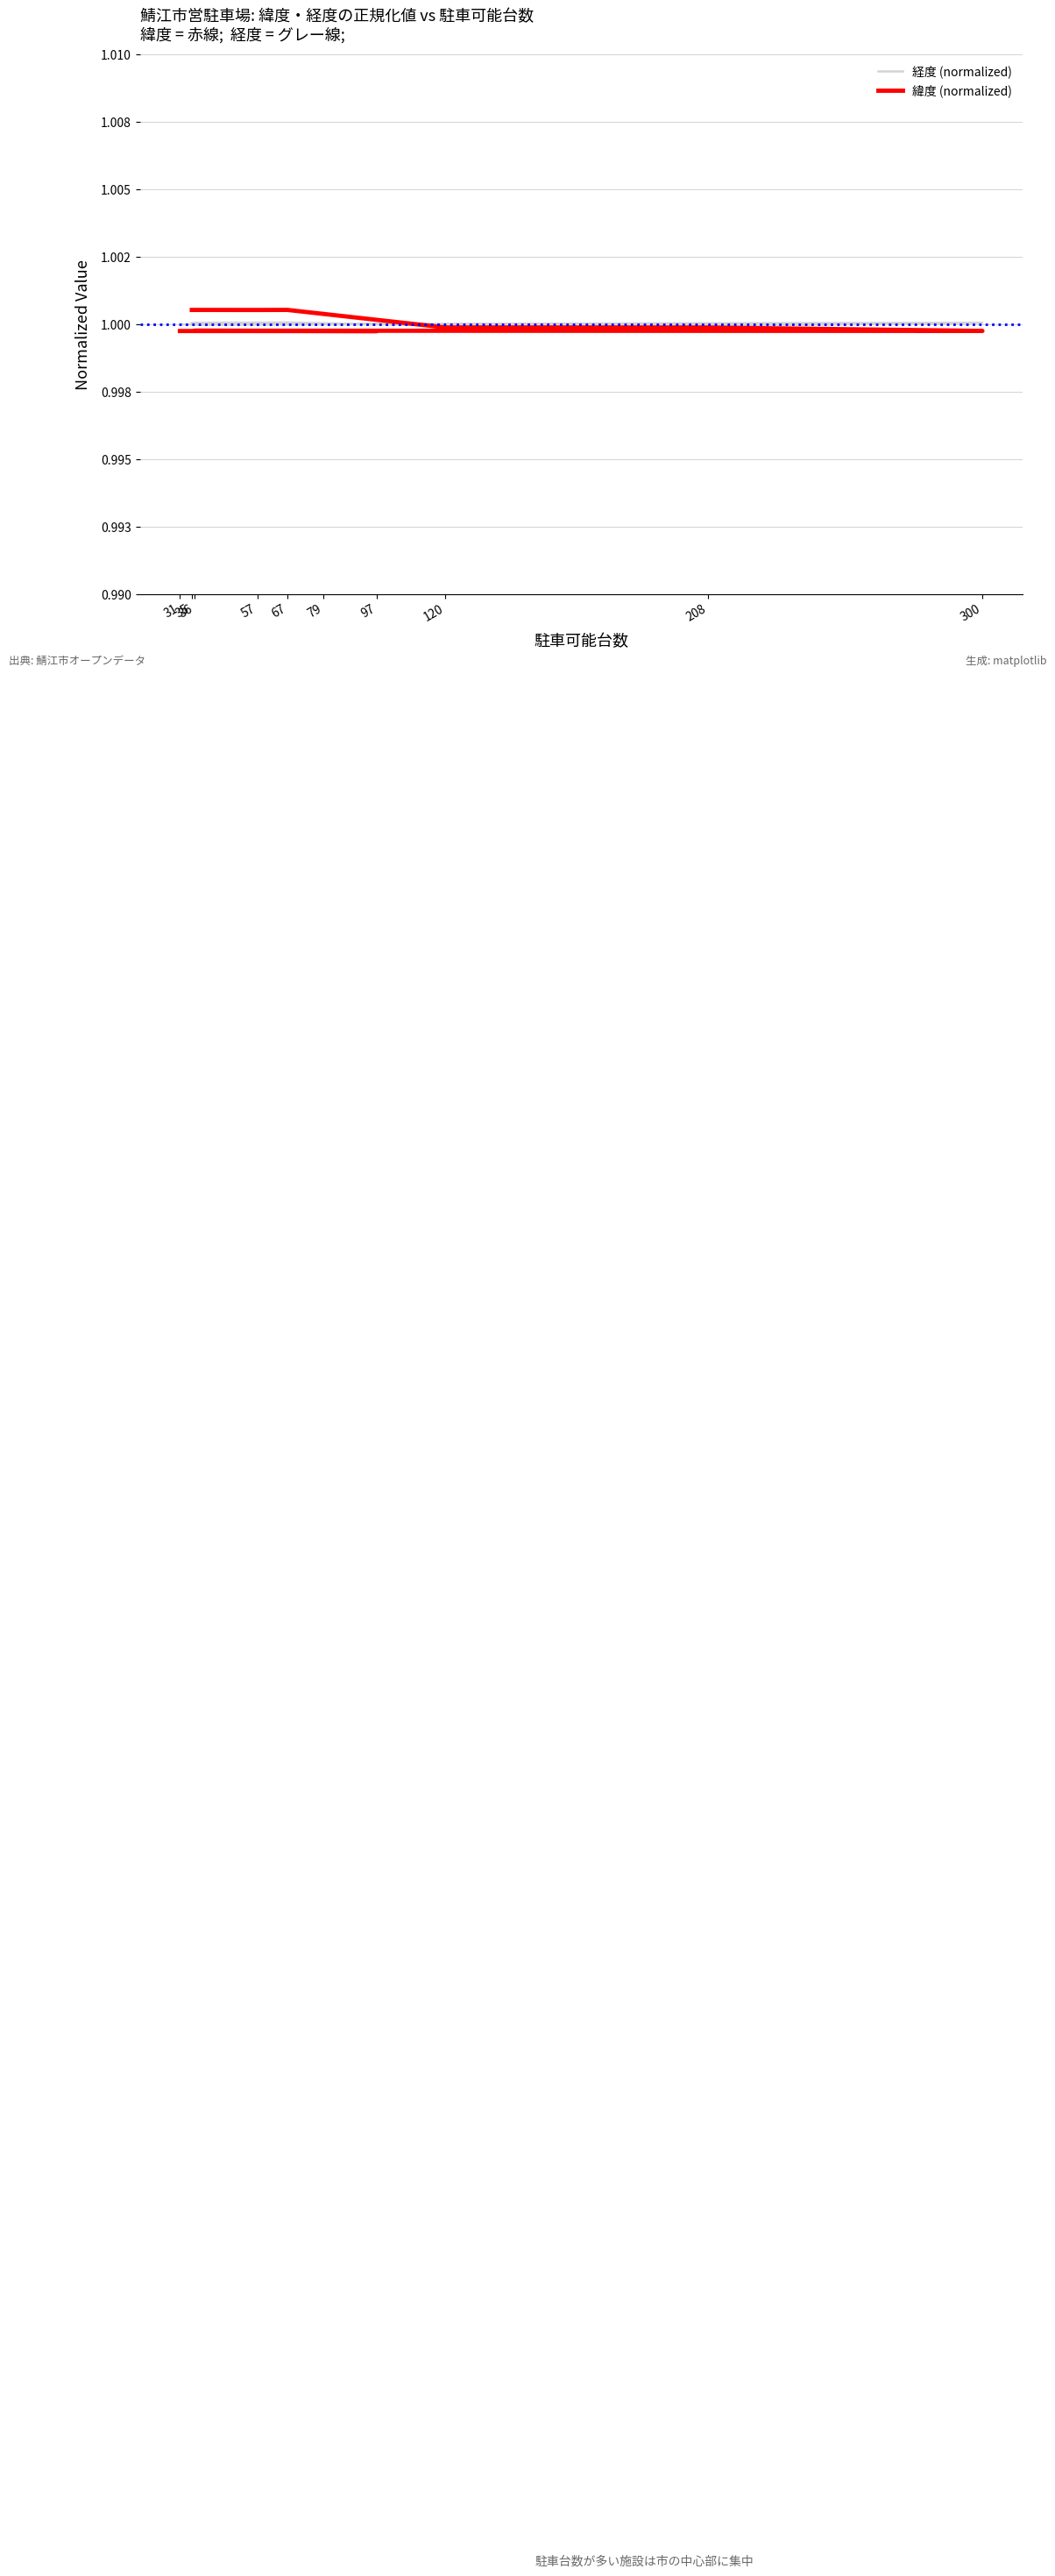

Where is 経度 (normalized) nearest to the value 0?

208